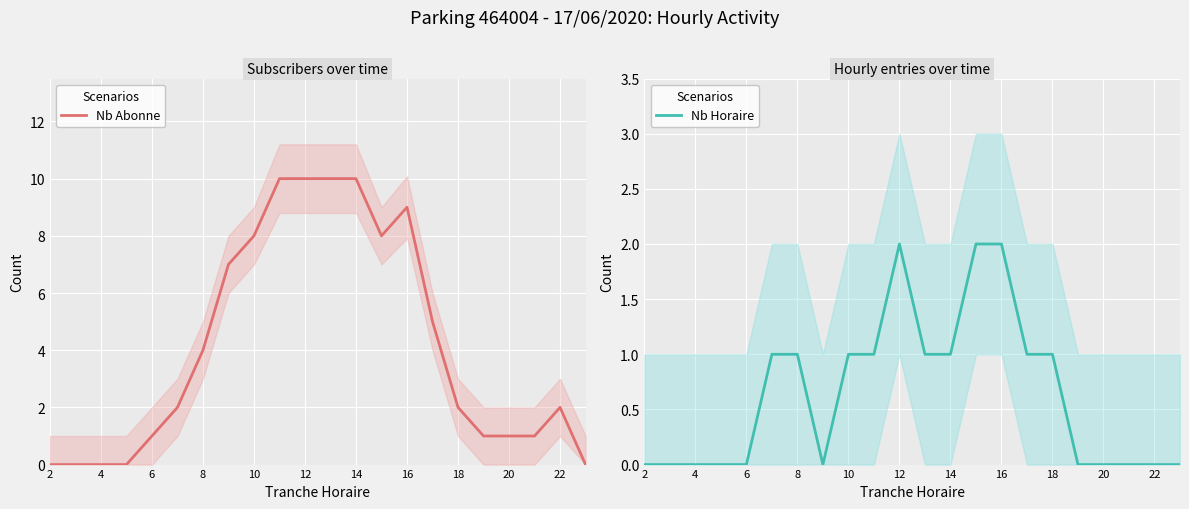

True or false: Nb Horaire and Nb Abonne intersect in this chart.

False